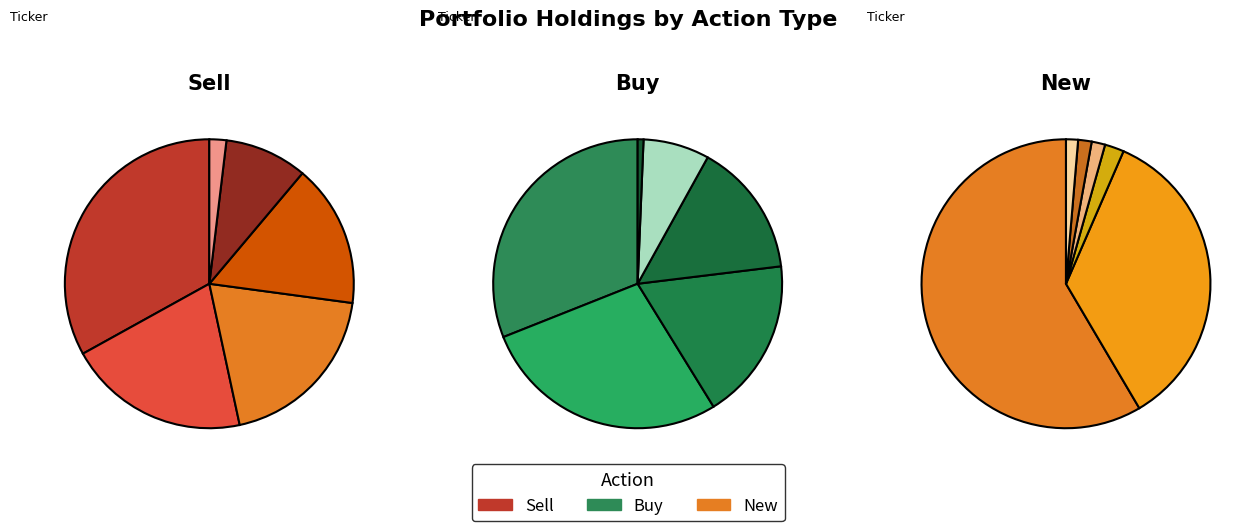

Rank the categories by value from highest to lowest.

CTVA, ACM, NLOK, ON, ACIW, BOX, CVLT, GDOT, ELAN, MMSI, MGLN, MD